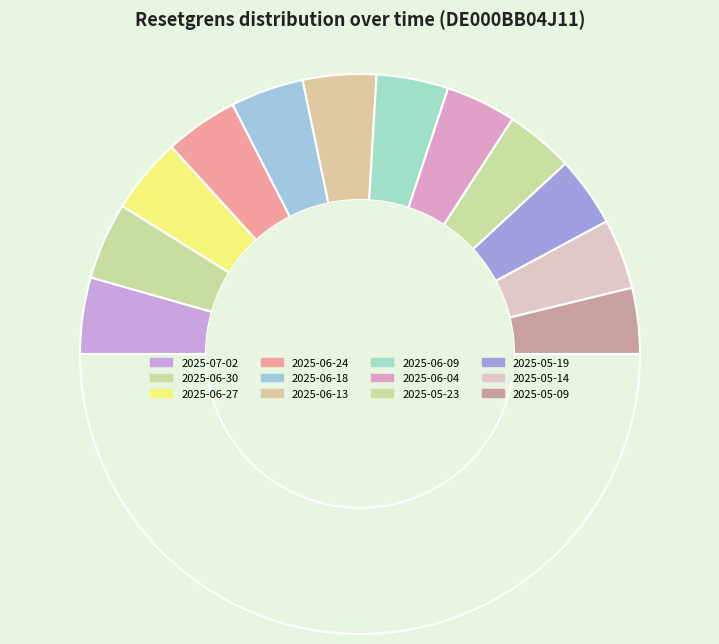

How many segments does this pie chart have?

13